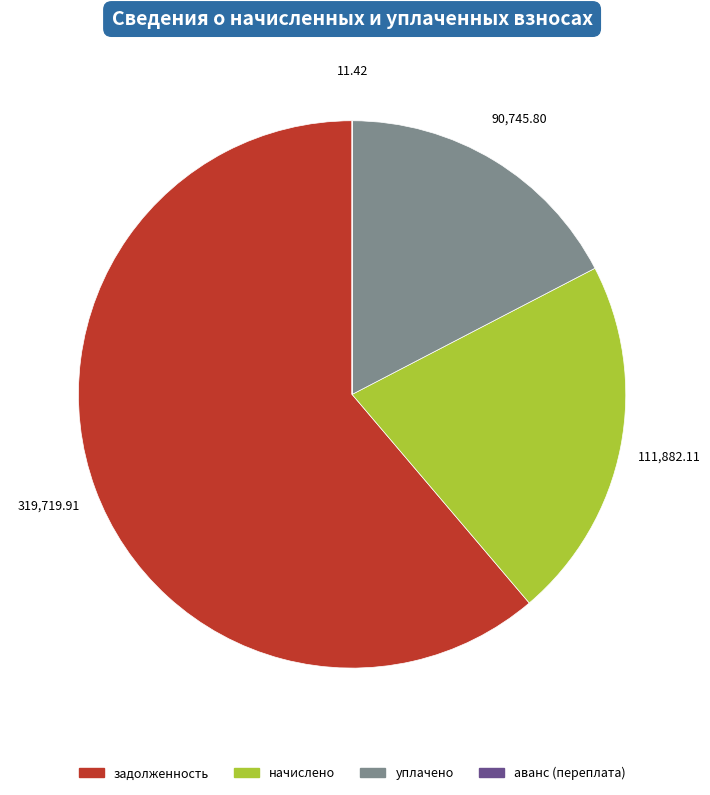

Is there any slice that represents more than half of the pie?

Yes